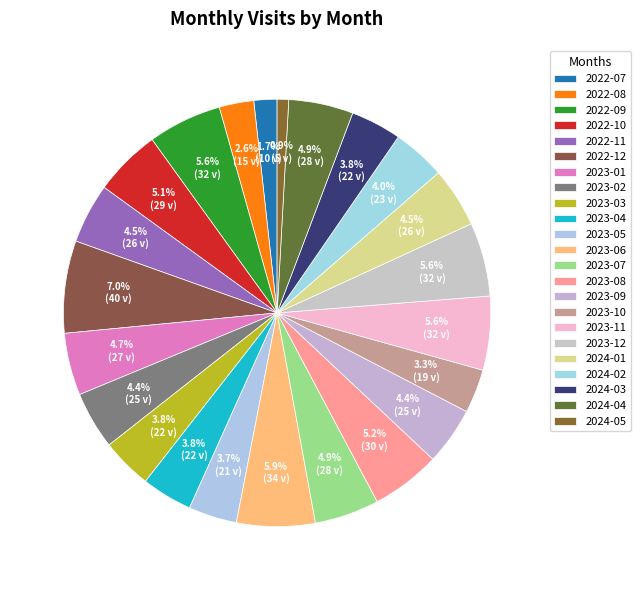

Rank the categories by value from lowest to highest.

2024-05, 2022-07, 2022-08, 2023-10, 2023-05, 2023-03, 2023-04, 2024-03, 2024-02, 2023-02, 2023-09, 2022-11, 2024-01, 2023-01, 2023-07, 2024-04, 2022-10, 2023-08, 2022-09, 2023-11, 2023-12, 2023-06, 2022-12